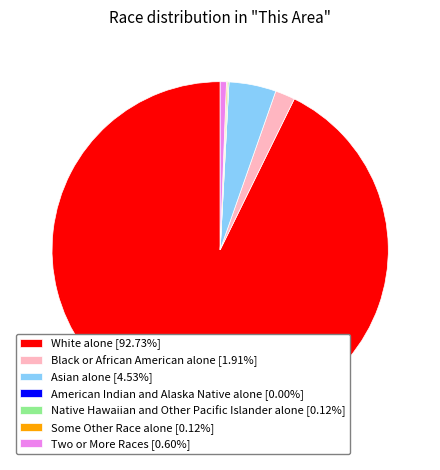

Does any single category account for the majority?

Yes